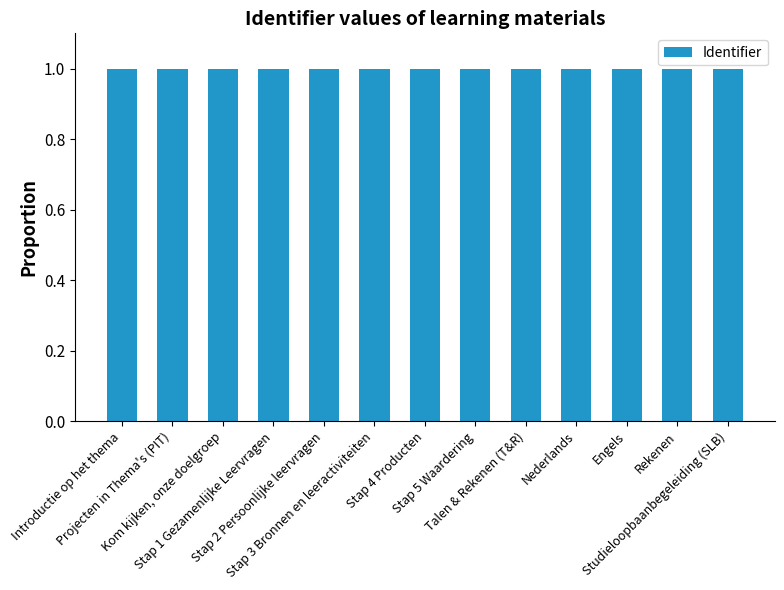

The chart shows a value of 1.8 at Kom kijken, onze doelgroep. True or false?

False